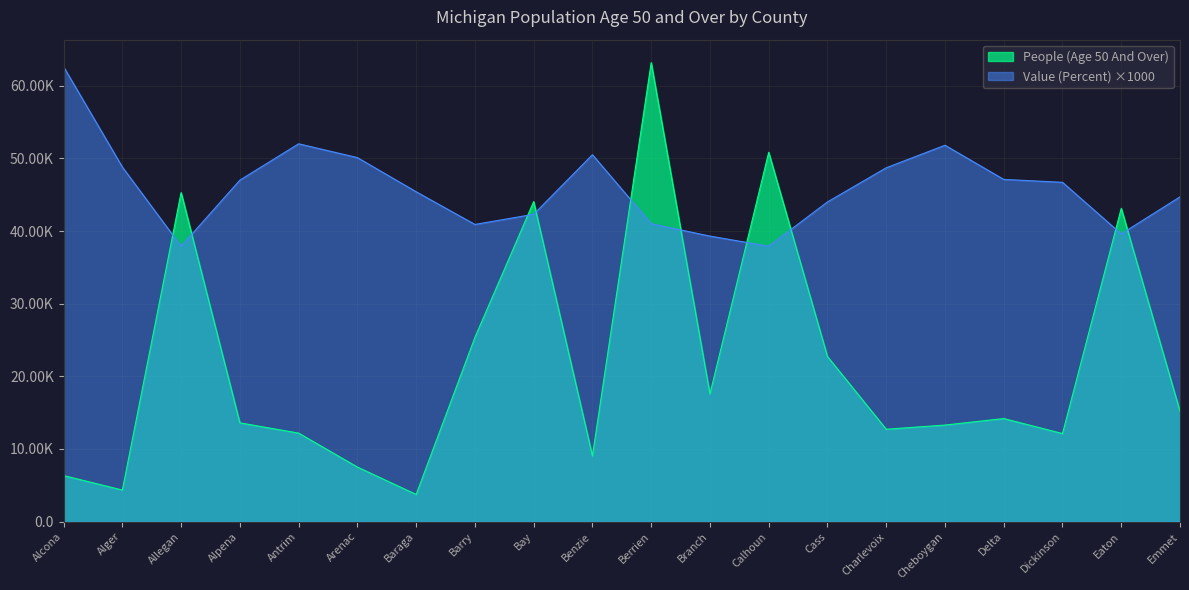

Which series has the largest range (max minus min)?

People (Age 50 And Over)